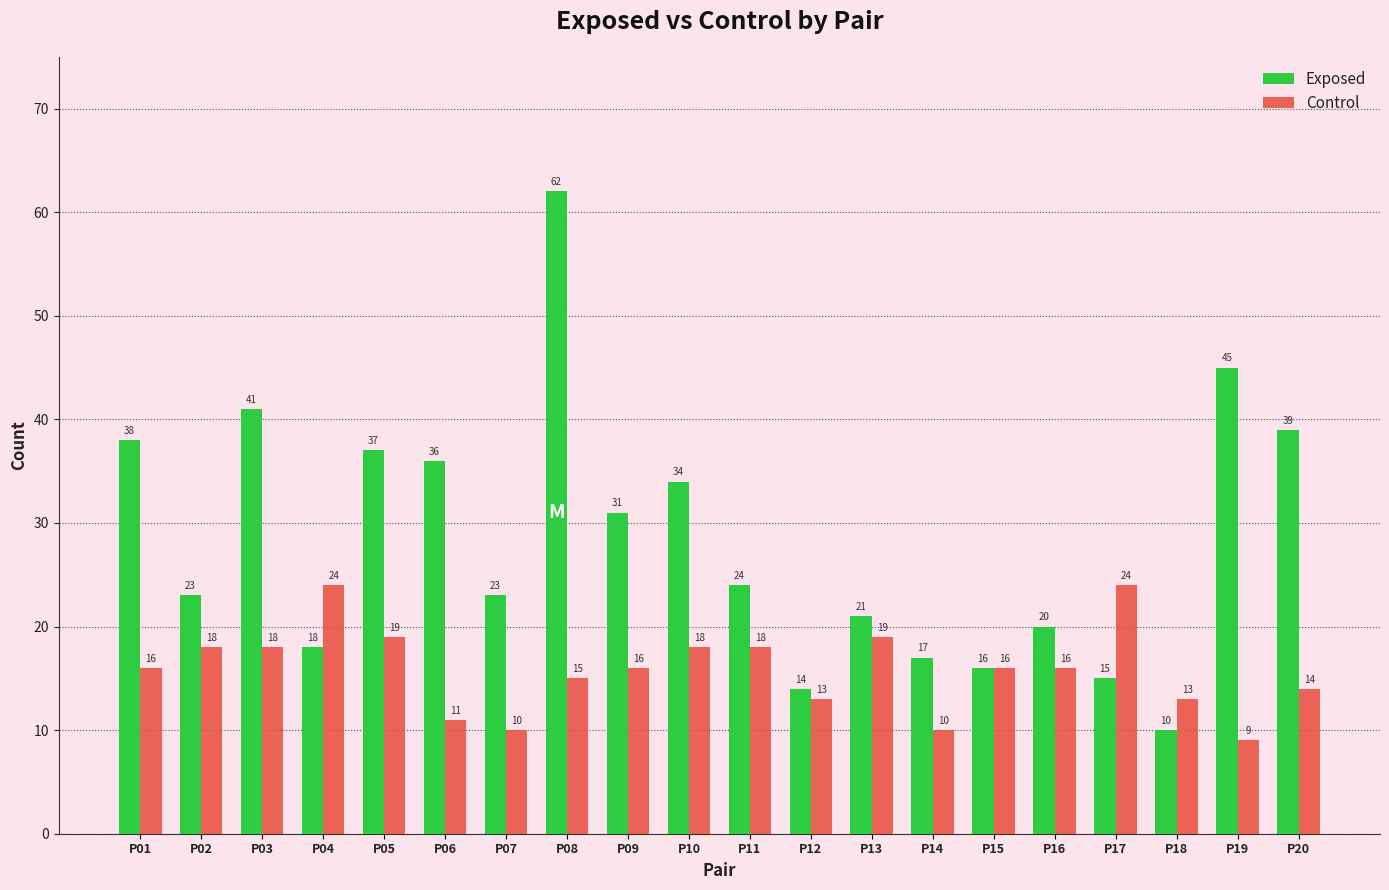

Is the value of Control at P14 greater than the value of Exposed at P04?

No